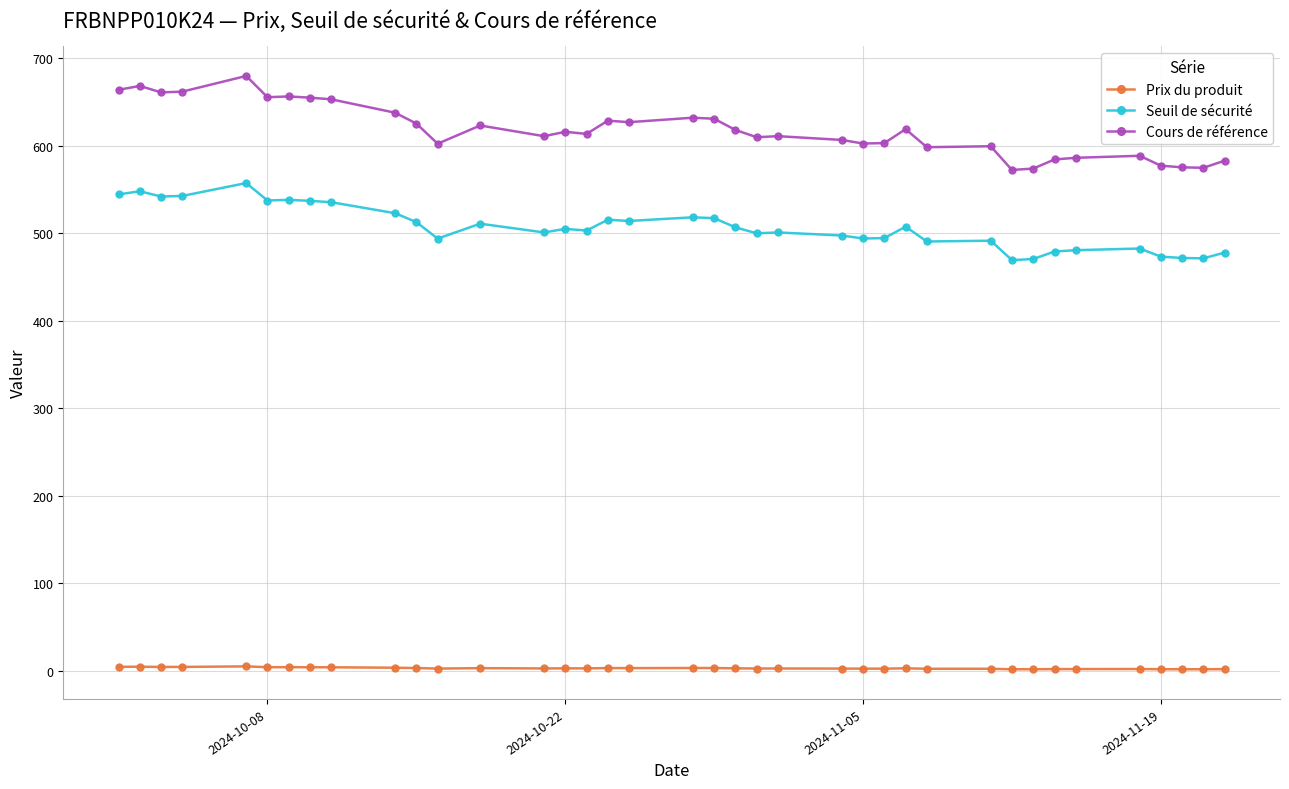

Rank the series by their maximum value, from highest to lowest.

Cours de référence, Seuil de sécurité, Prix du produit